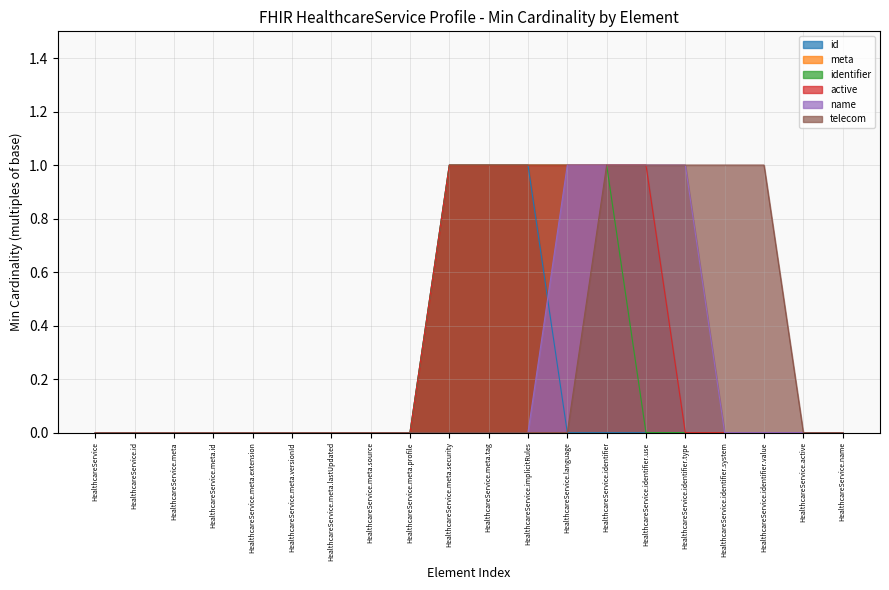

At which label does identifier reach its peak?

HealthcareService.meta.security